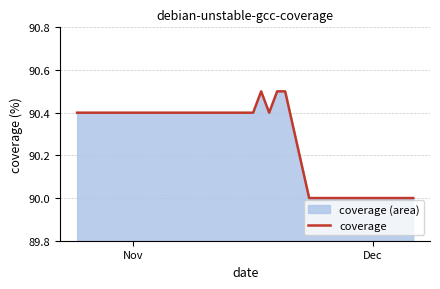

What is the maximum value shown in the chart?

90.5